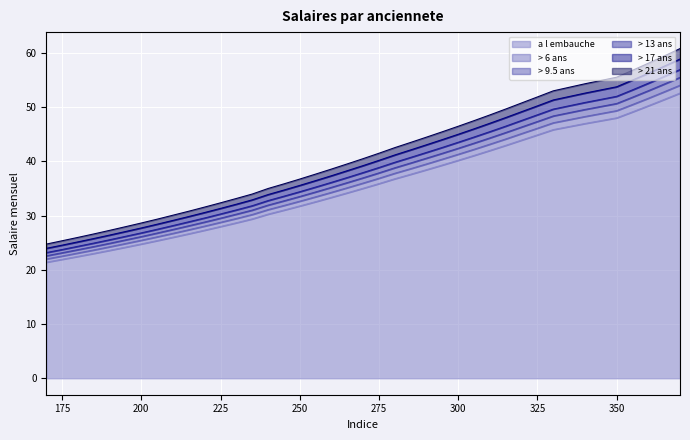

True or false: > 6 ans has a value of 28.1 at 220.

True